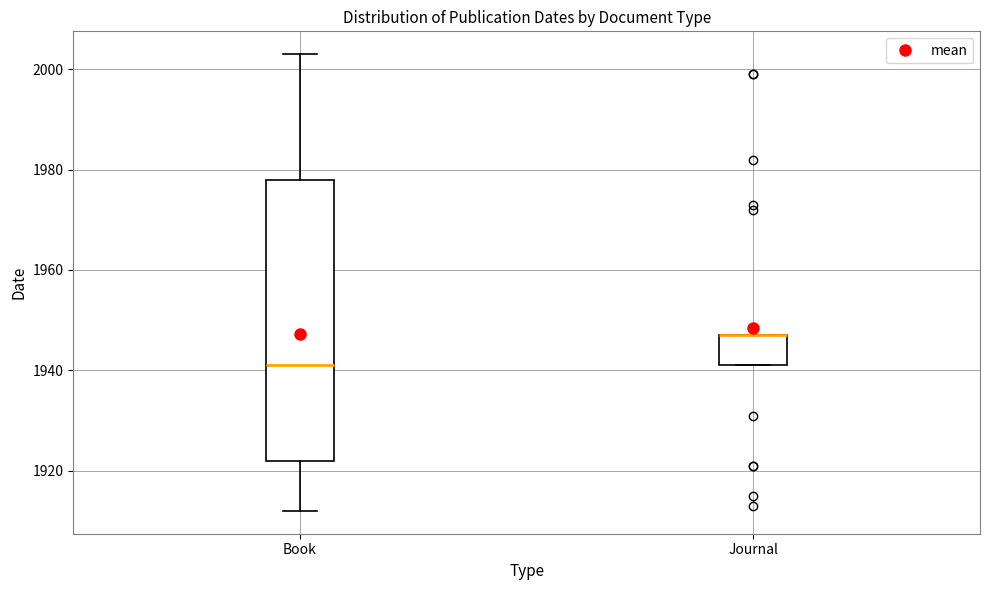

Reading left to right, transcribe this box plot: for each box, give where its median line is, the range the box spans, and where its two whiskers end, as read against the y-axis. The values are not printed on the chart, so give them approximately, as read against the axis.

Book: median 1942, box 1922 to 1978, whiskers 1912 to 2004
Journal: median 1948 (drawn on the box's upper edge), box 1942 to 1948, whiskers 1942 to 1948